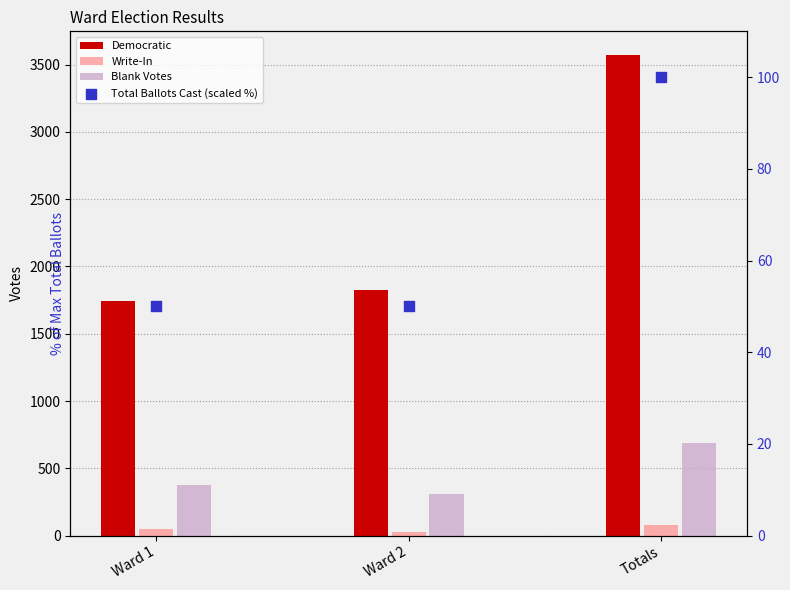

What is the total value across all series at Ward 2?

2218